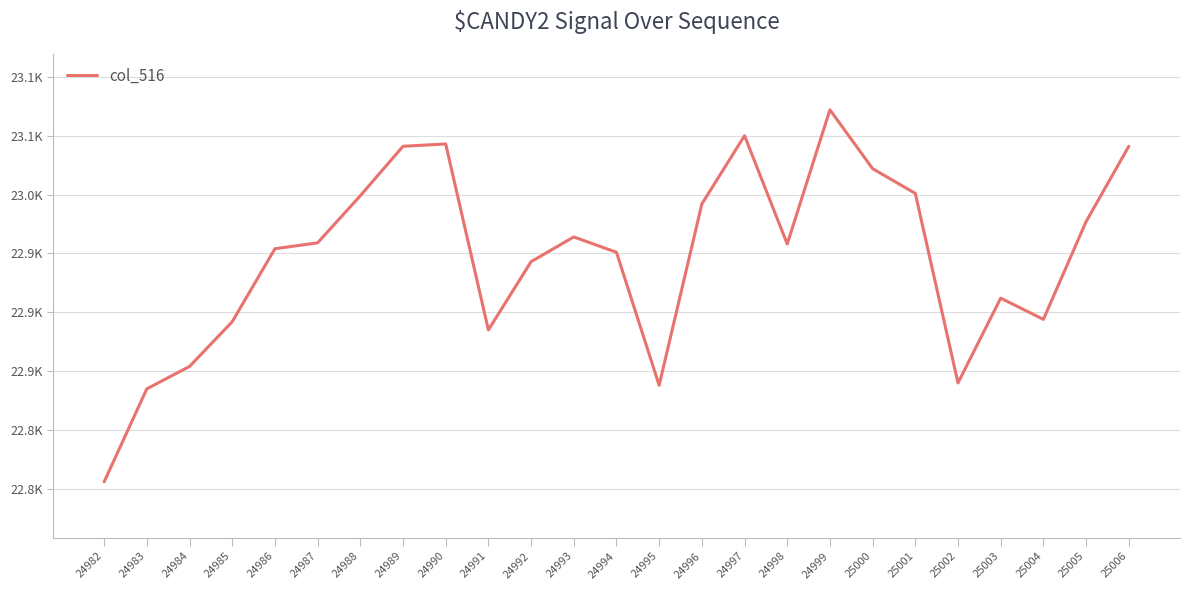

Does the chart display data point markers on the line(s)?

No